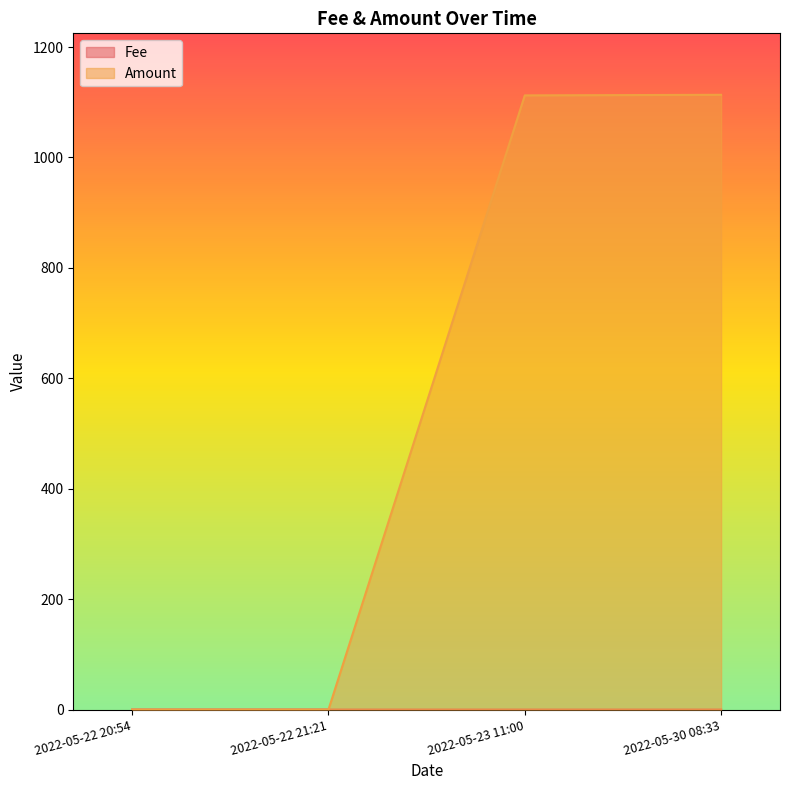

What is the label of the 1st point from the right?

2022-05-30 08:33